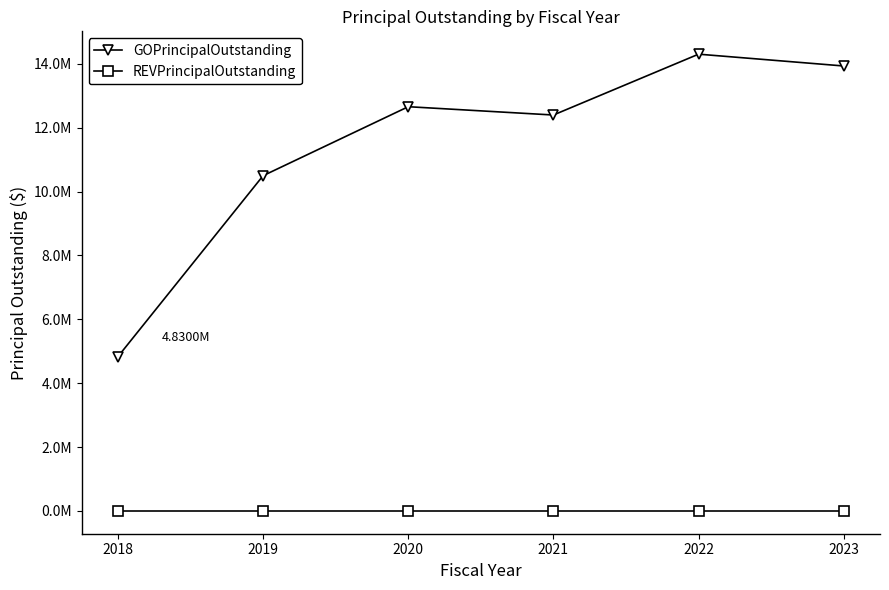

Reading left to right, list all the values displayed in this chart.

GOPrincipalOutstanding: 2018=4830000	2019=10495000	2020=12655000	2021=12395000	2022=14300000	2023=13930000
REVPrincipalOutstanding: 2018=0	2019=0	2020=0	2021=0	2022=0	2023=0